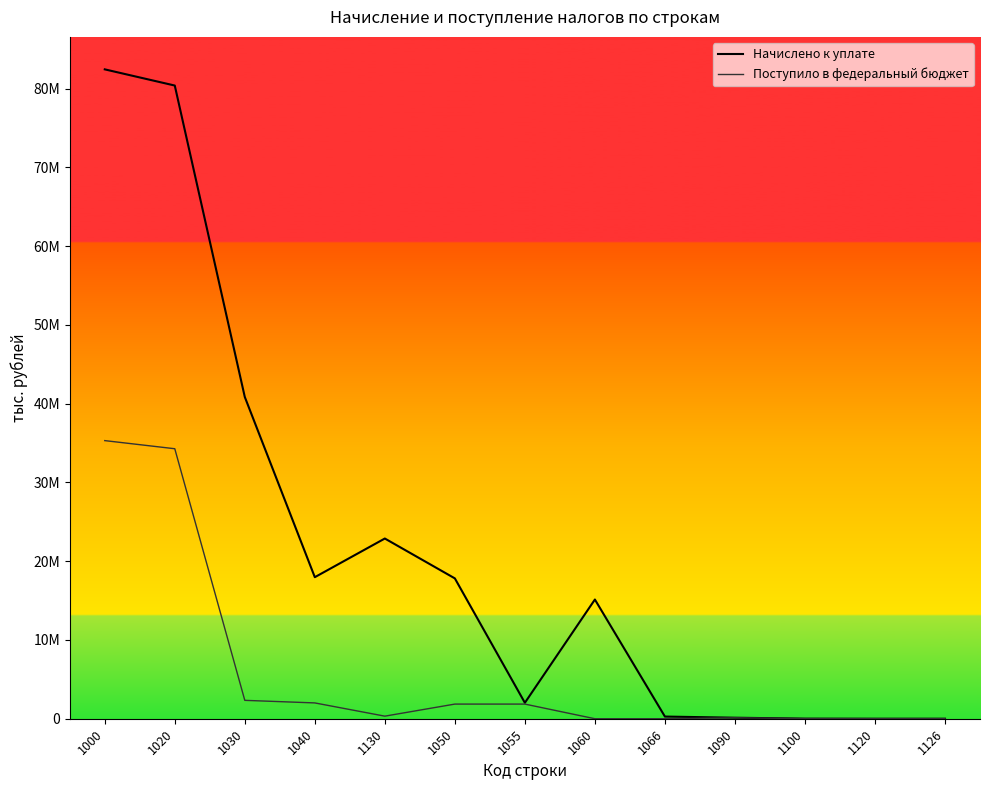

Does the chart display data point markers on the line(s)?

No